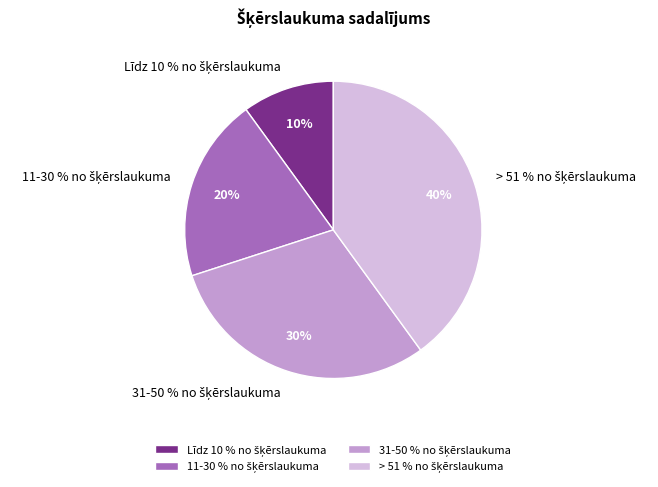

Does > 51 % no šķērslaukuma represent more than half of the total?

No